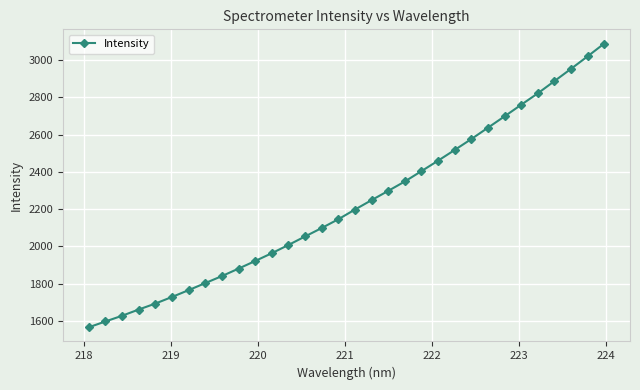

What is the smallest value displayed?

1565.5